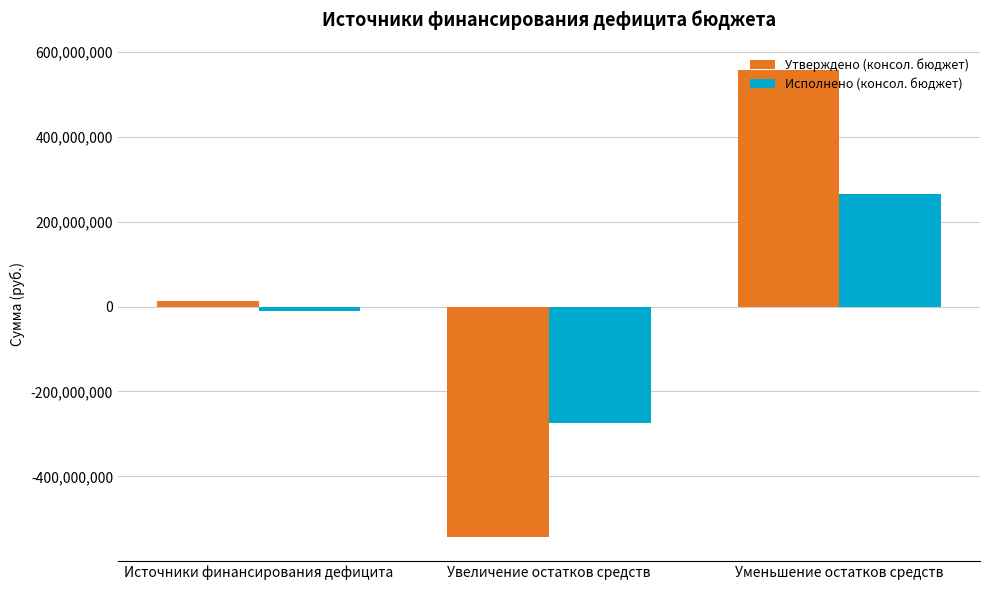

At which label does Исполнено (консол. бюджет) first exceed -9966492?

Уменьшение остатков средств